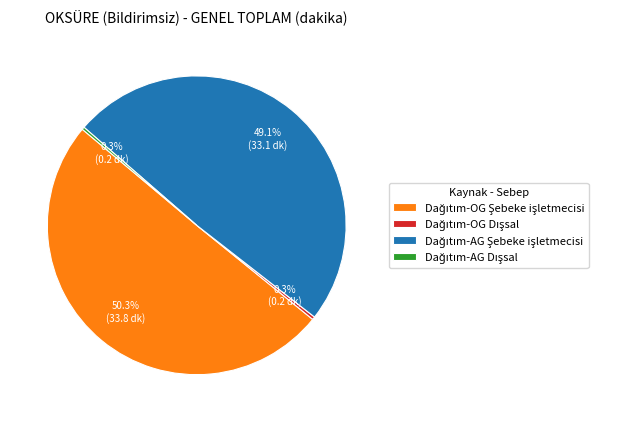

Is there a majority slice in this chart?

Yes